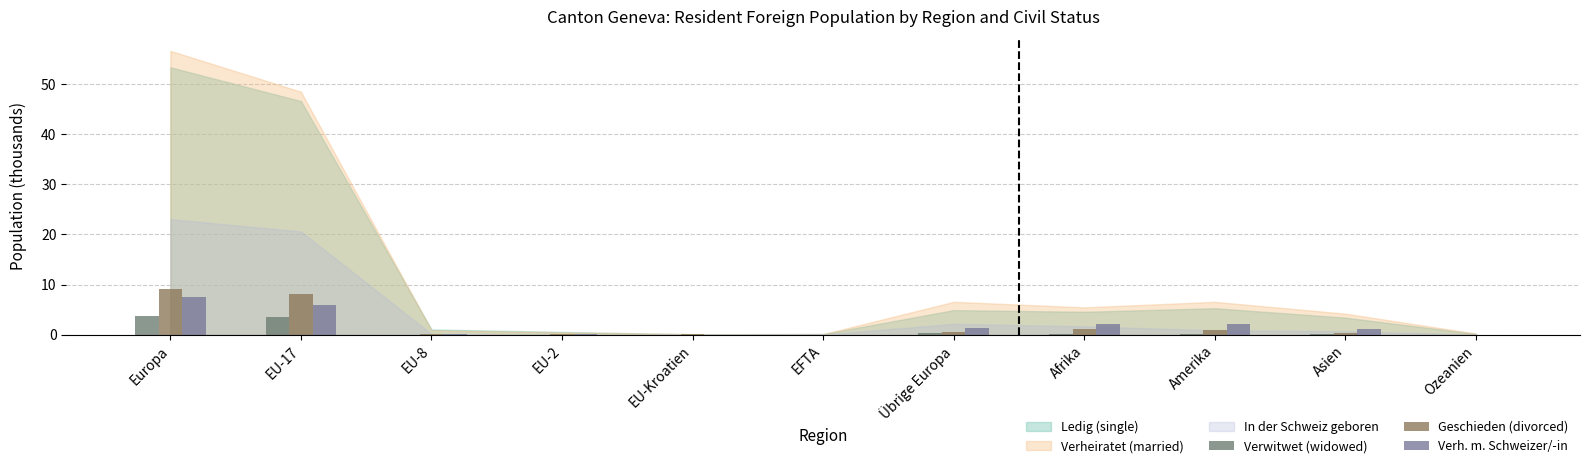

Which category has the highest value in the Verh. m. Schweizer/-in series?

Europa